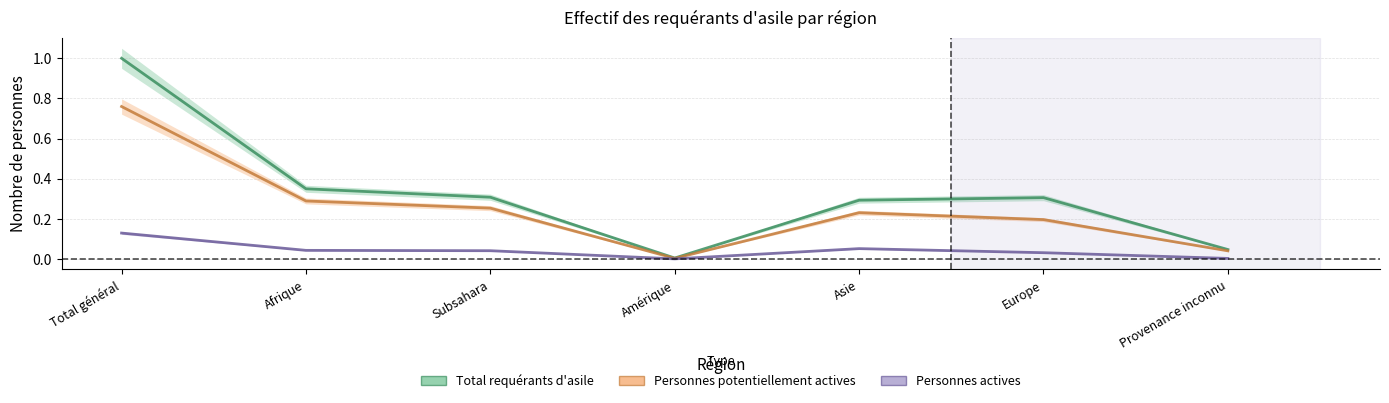

Is it true that Personnes actives equals 0.1 at Total général?

True